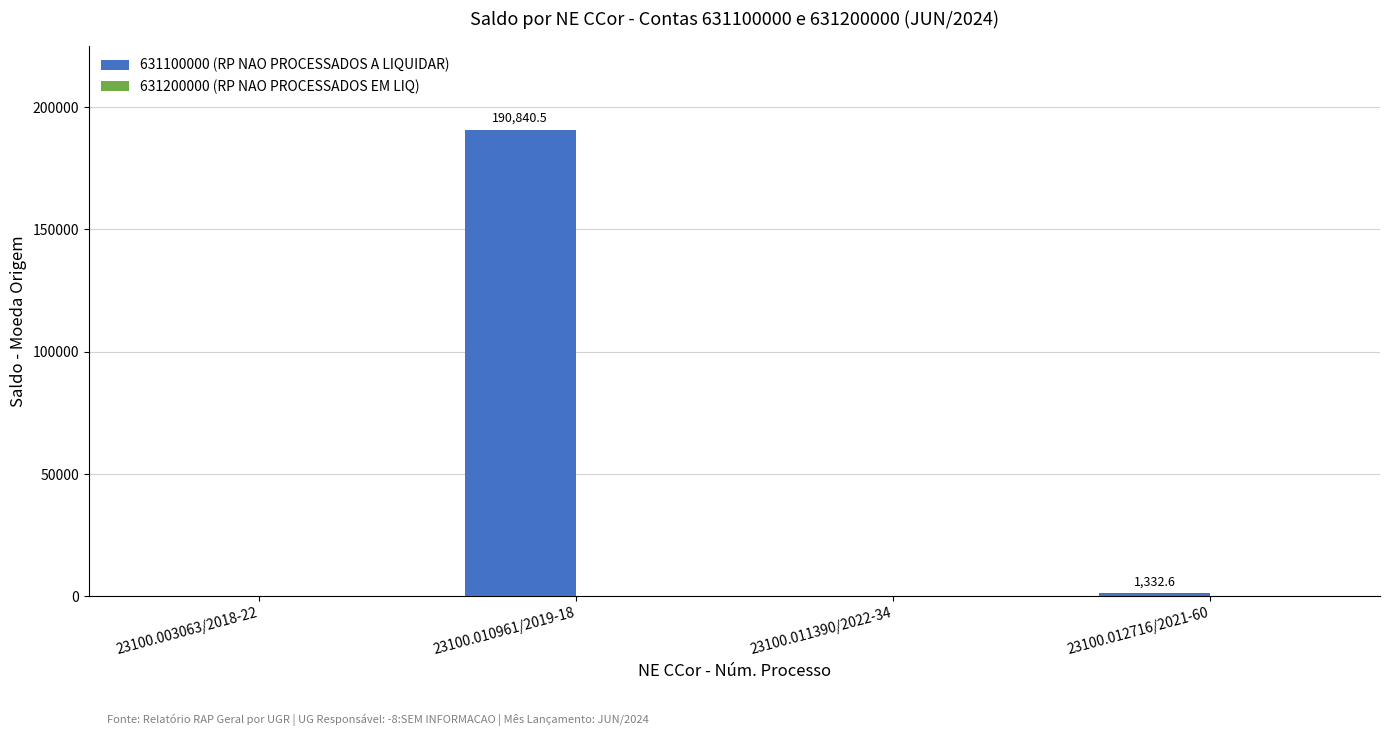

Where is the data nearest to the value 95420?

23100.012716/2021-60